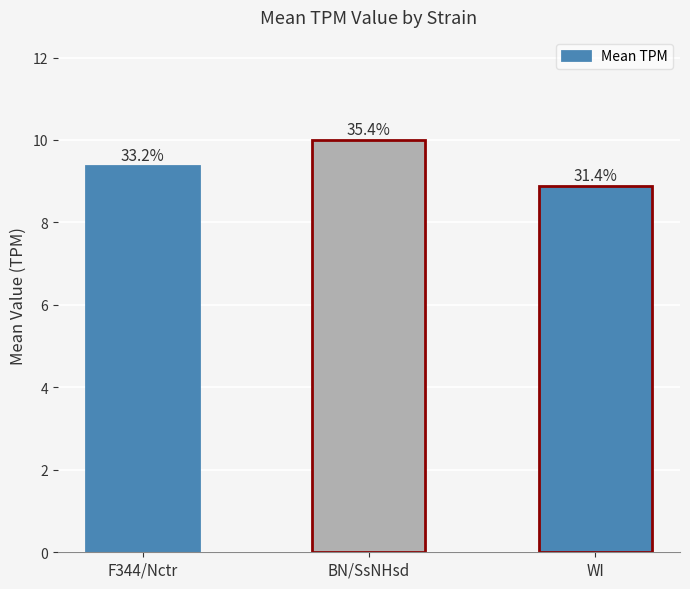

How many bars are there in total?

3